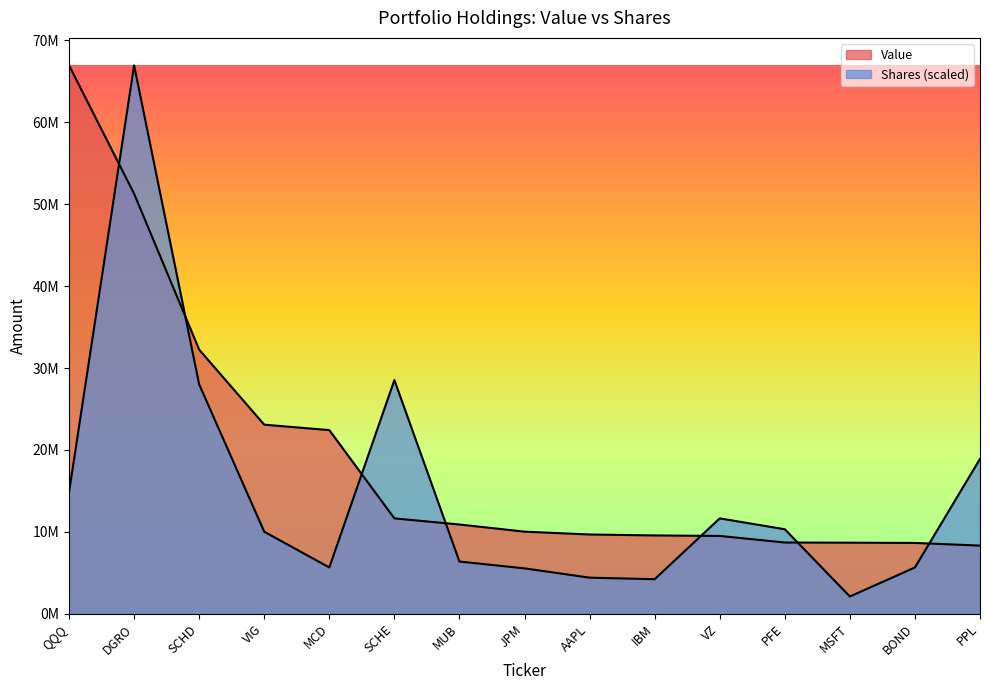

Reading left to right, transcribe all the data shown in this chart.

Value: QQQ=66961000.0	DGRO=51282000.0	SCHD=32241000.0	VIG=23081000.0	MCD=22417000.0	SCHE=11638000.0	MUB=10891000.0	JPM=10017000.0	AAPL=9670000.0	IBM=9556000.0	VZ=9495000.0	PFE=8690000.0	MSFT=8670000.0	BOND=8641000.0	PPL=8313000.0
Shares or principal amount: QQQ=14833533.3	DGRO=66961000.0	SCHD=27999018.0	VIG=10007545.0	MCD=5648224.6	SCHE=28525216.9	MUB=6369625.3	JPM=5533579.3	AAPL=4399629.8	IBM=4210399.7	VZ=11638332.3	PFE=10310300.6	MSFT=2100005.7	BOND=5642999.3	PPL=18902974.7